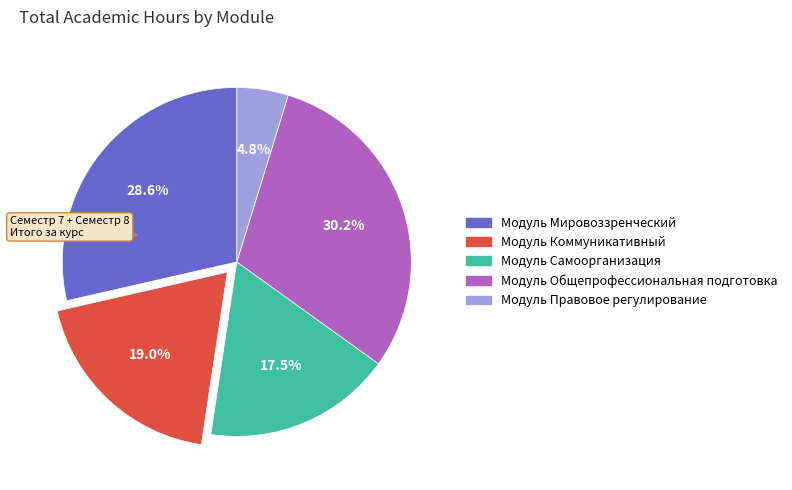

What is the smallest slice in the pie chart?

Модуль Правовое регулирование